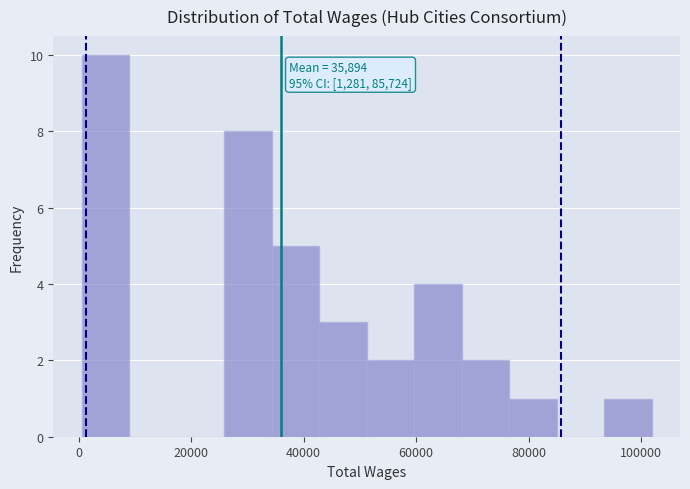

Over which range of the x-axis is the bar tallest?

0 to 8000